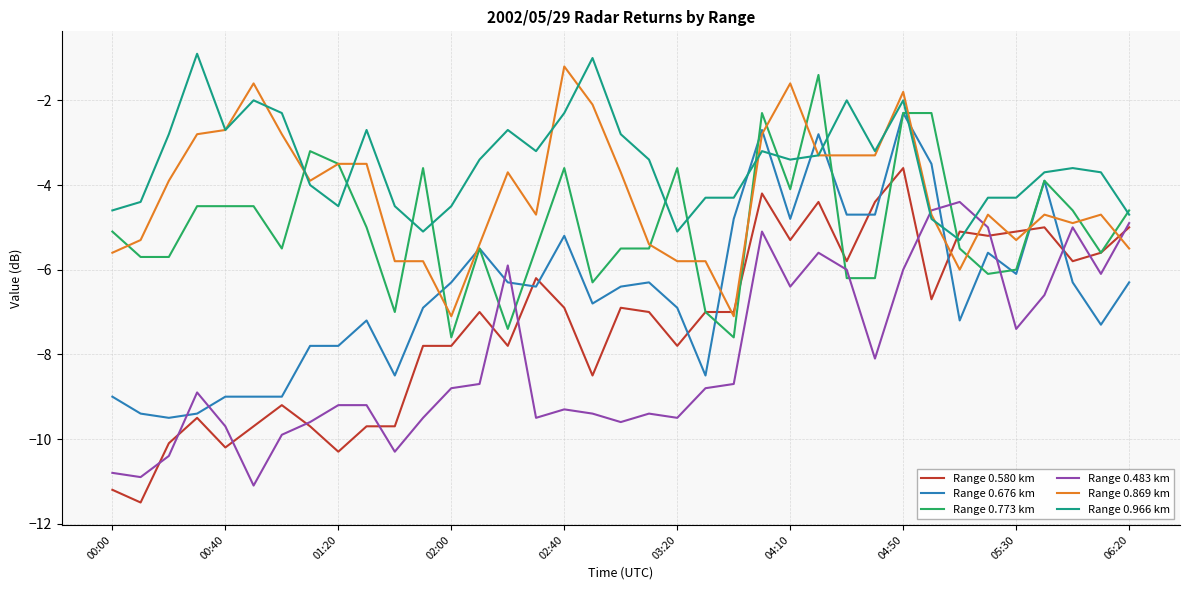

What is the maximum value for Range 0.483 km?

-4.4